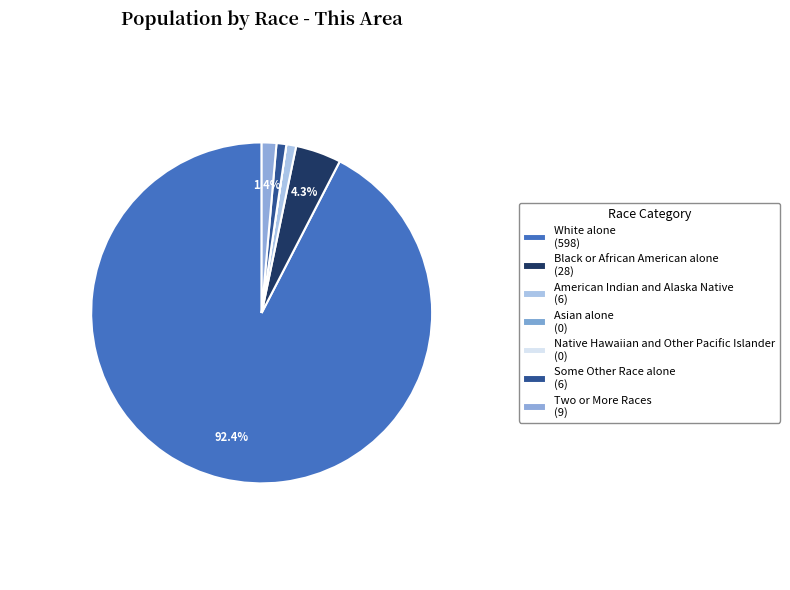

Combined, do Native Hawaiian and Other Pacific Islander and Black or African American alone account for over 50%?

No